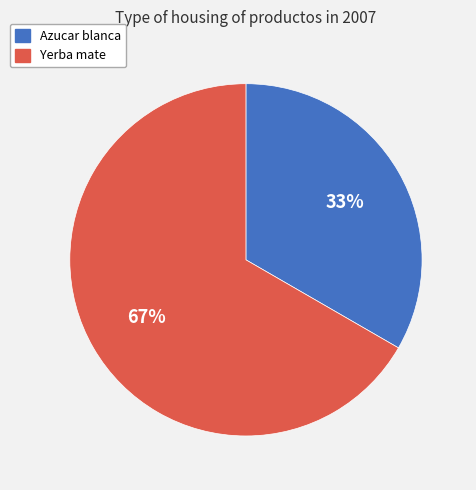

Between Yerba mate and Azucar blanca, which is larger?

Yerba mate